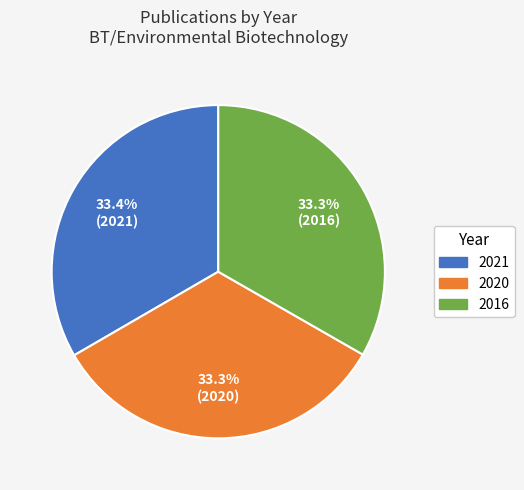

How many segments does this pie chart have?

3